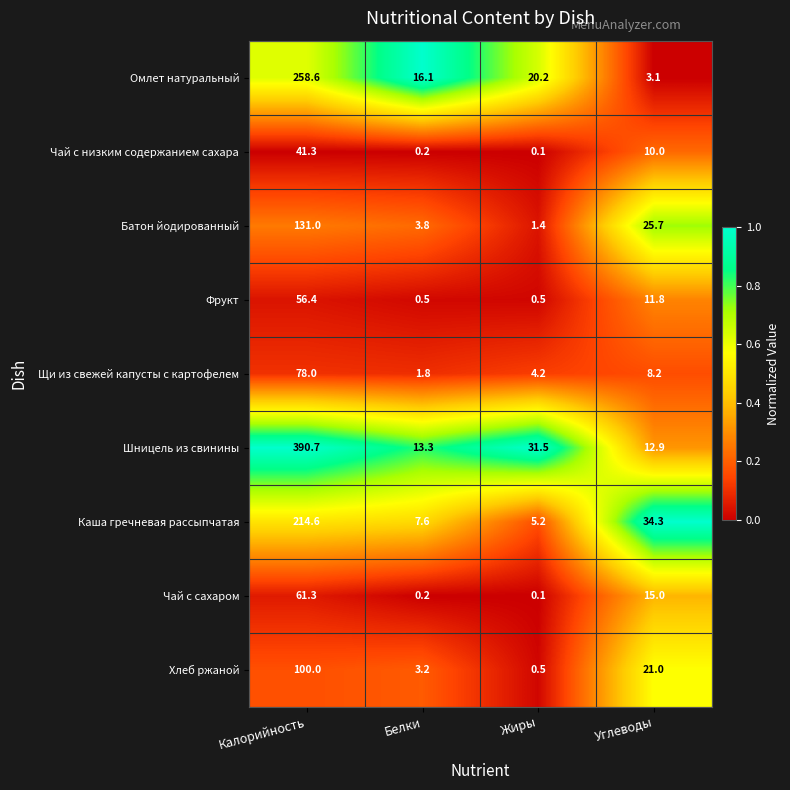

What is the sum of all Омлет натуральный values?

298.0